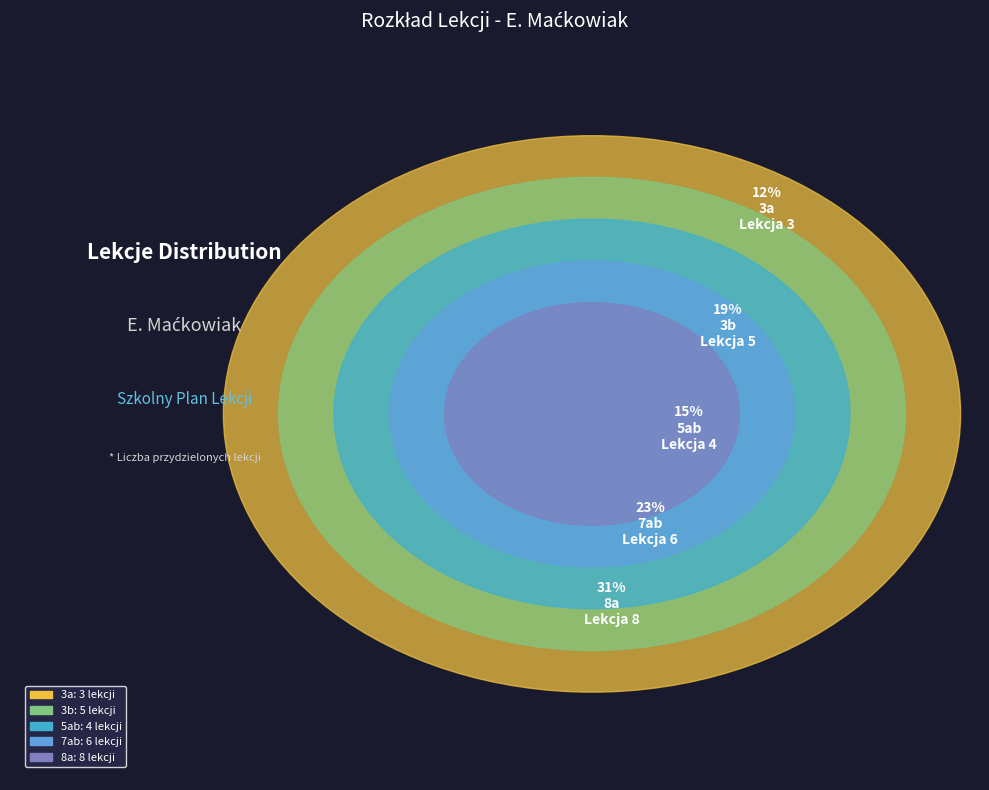

Rank the categories by value from lowest to highest.

3a, 5ab, 3b, 7ab, 8a